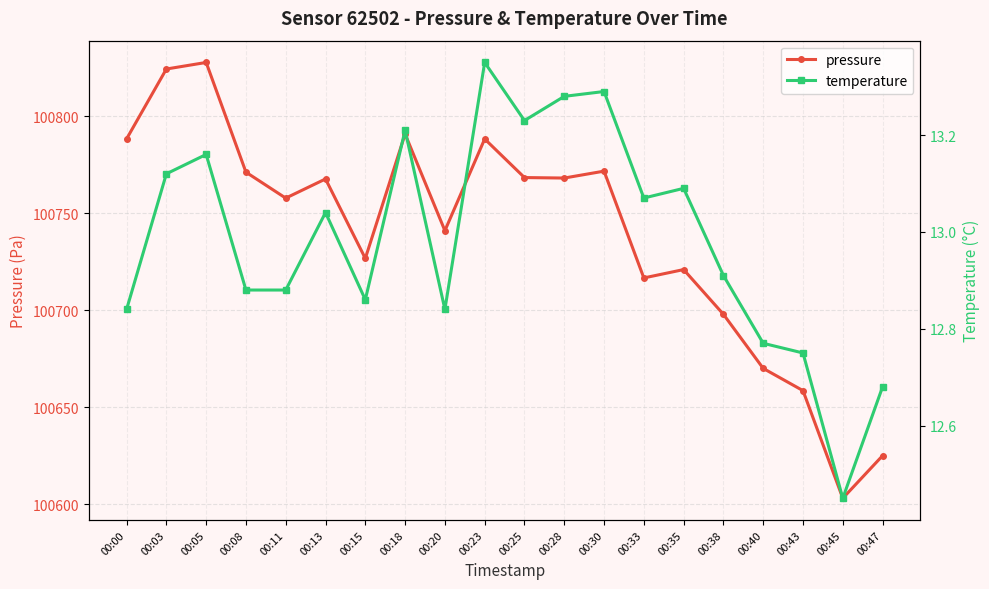

The value of pressure at 00:03 is 57383.1. True or false?

False